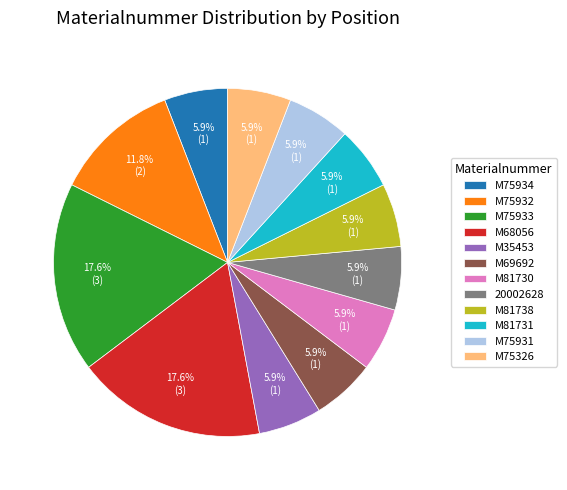

To the nearest percent, what percentage of the pie is M81738?

6%